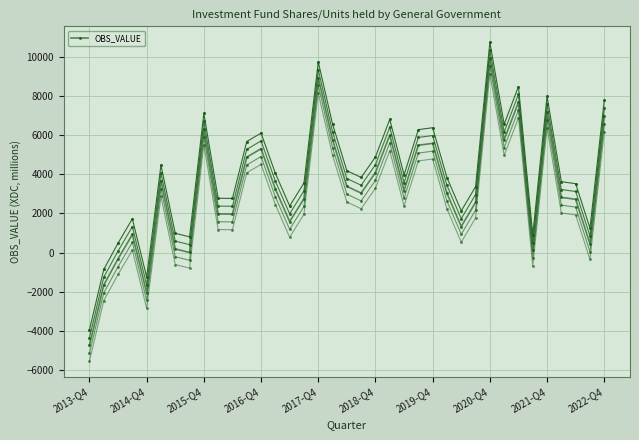

Is this an area chart (filled region under the line)?

No